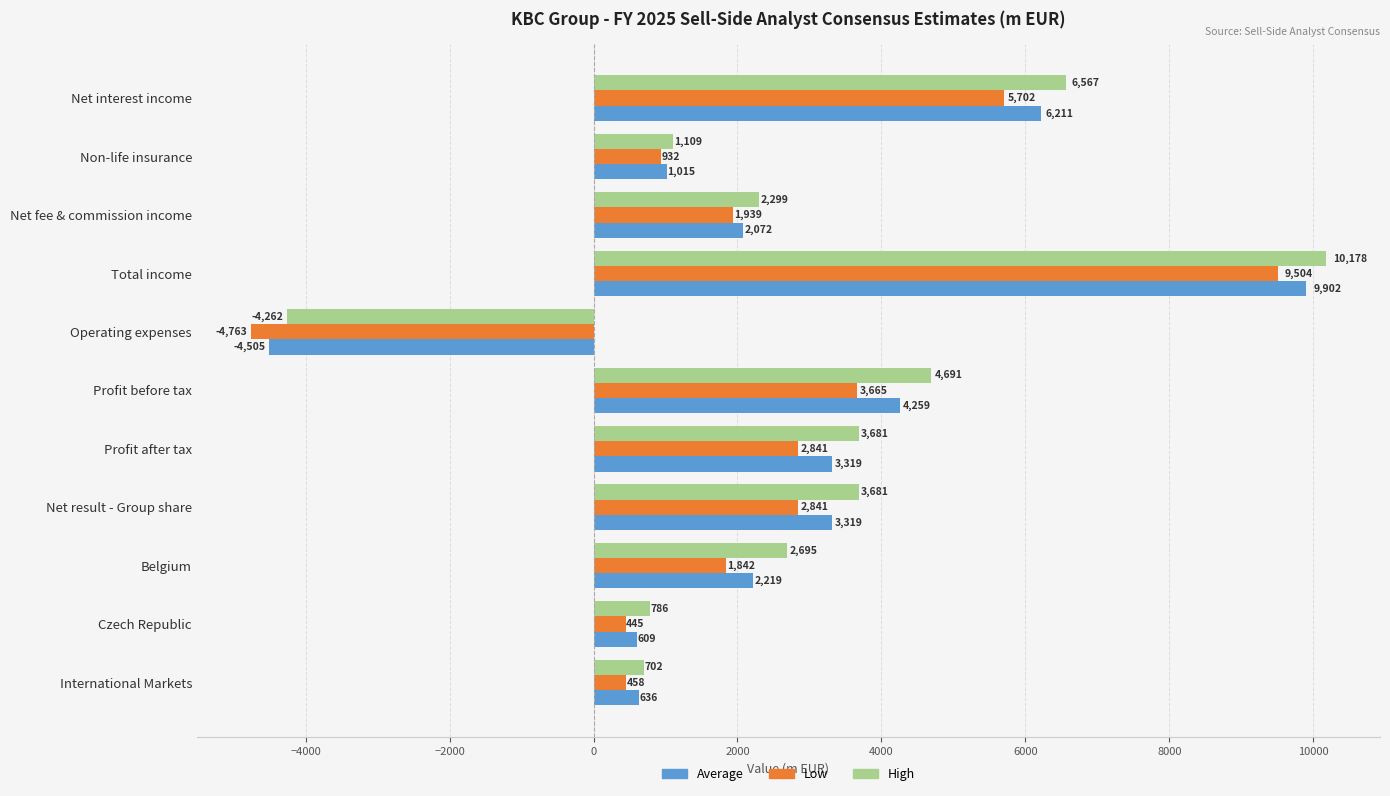

Rank the series at Net result - Group share from lowest to highest value.

Low, Average, High